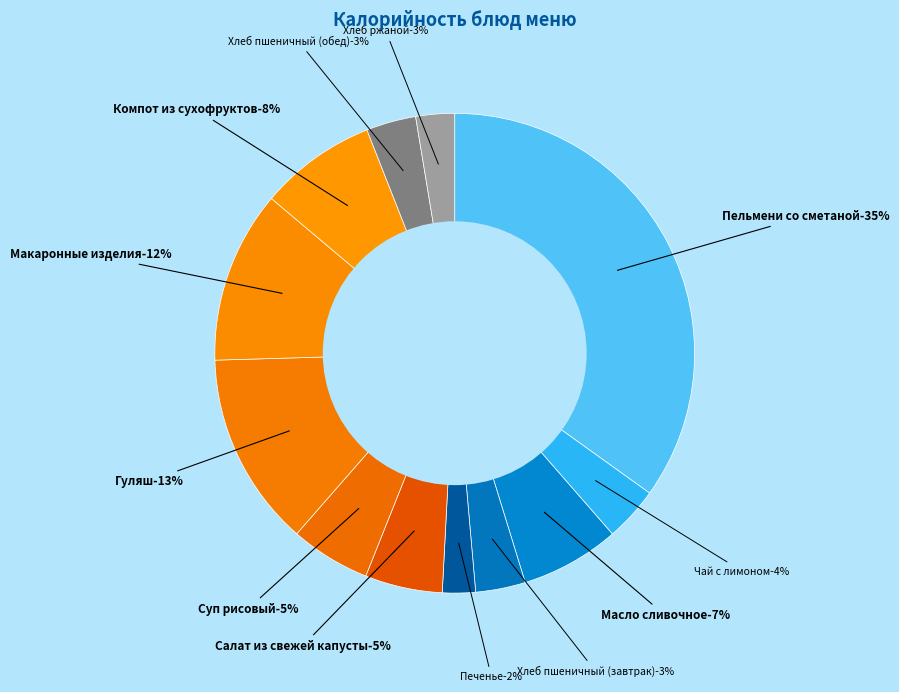

What percentage do Пельмени со сметаной and Хлеб пшеничный (обед) together represent?

38.3%